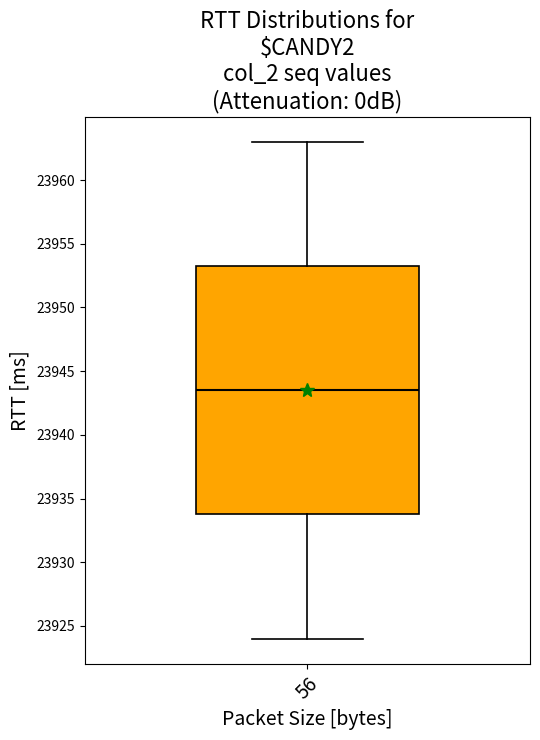

Transcribe this box plot: give where the median line is, the range the box spans, and where the two whiskers end, as read against the y-axis. The values are not printed on the chart, so give them approximately, as read against the axis.

median 23943.5, box 23934.0 to 23953.5, whiskers 23924.0 to 23963.0